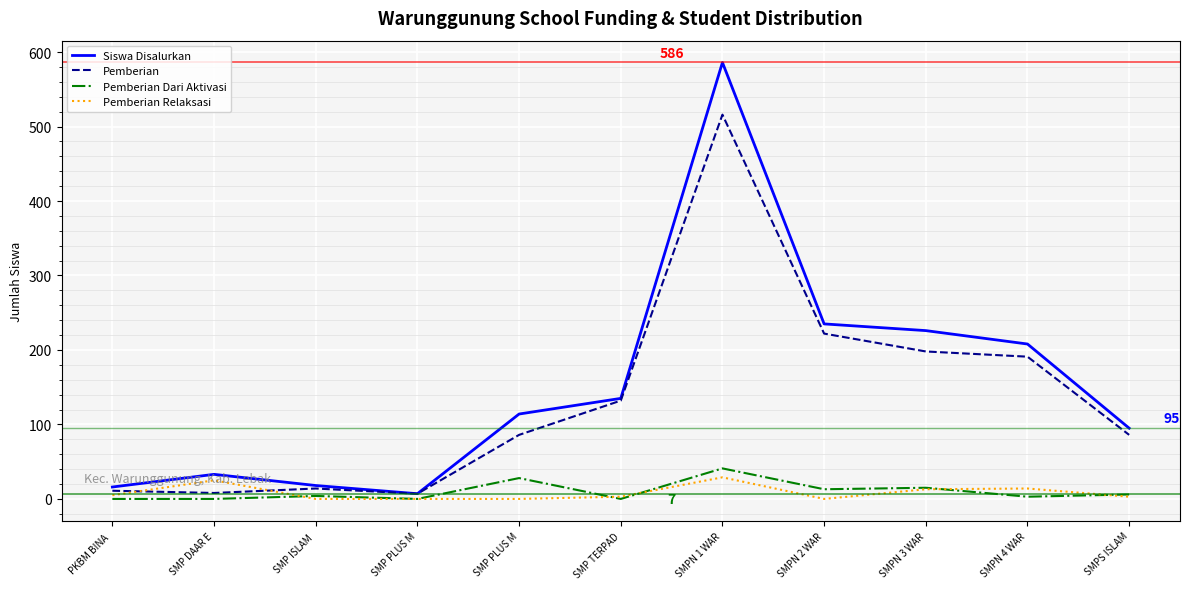

What are all the series names shown in the legend?

Siswa Disalurkan, Pemberian, Pemberian Dari Aktivasi, Pemberian Relaksasi